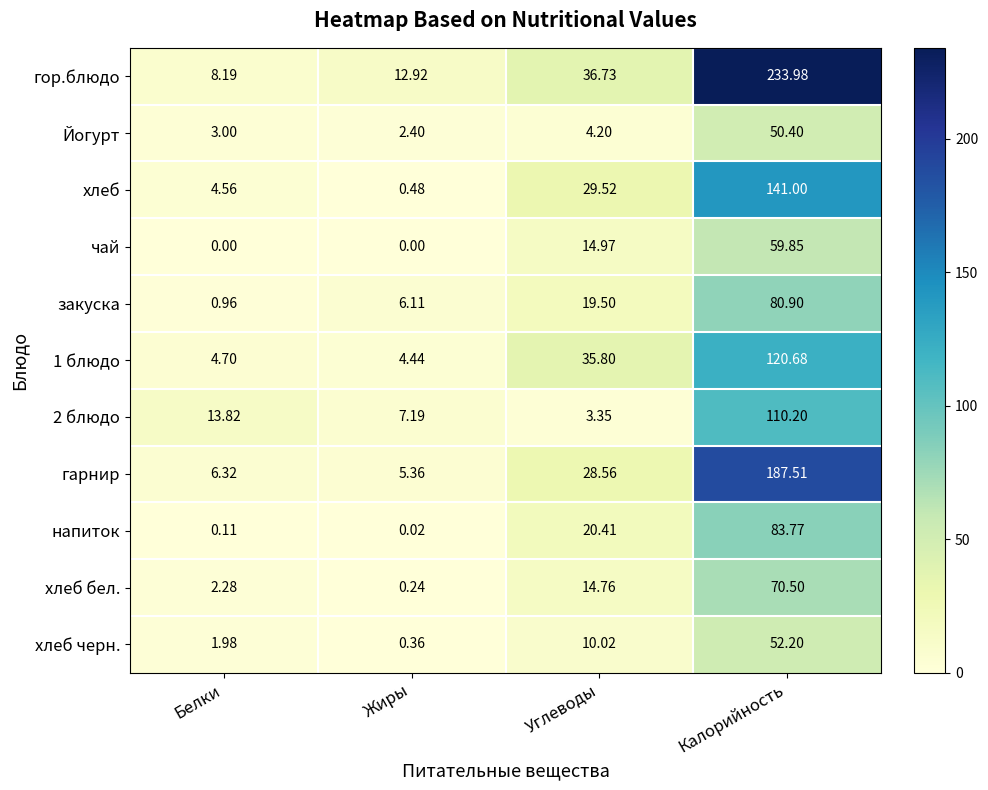

Where is гарнир nearest to the value 96?

Углеводы